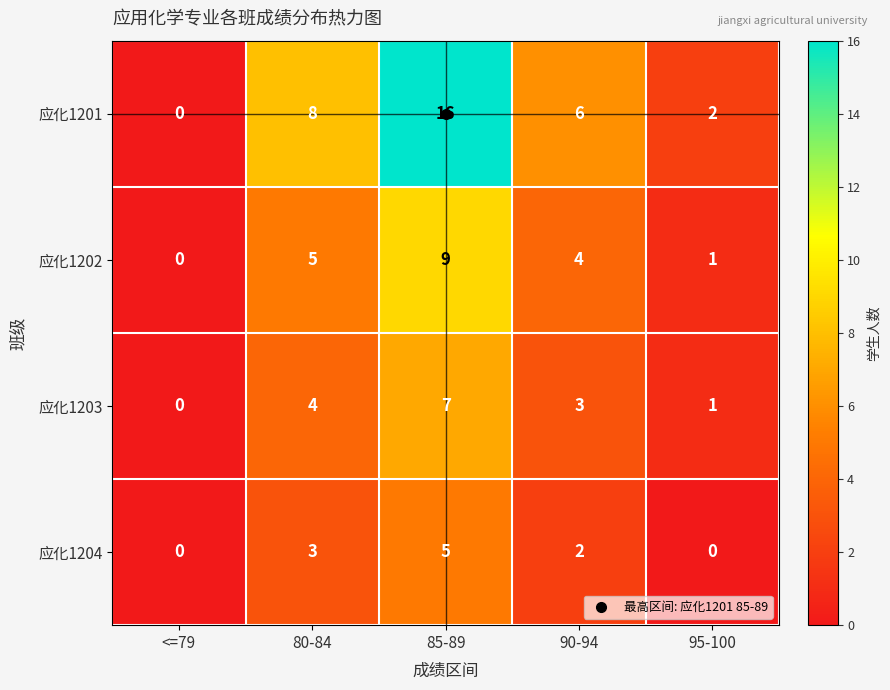

What is the highest value of the 应化1203 series?

7